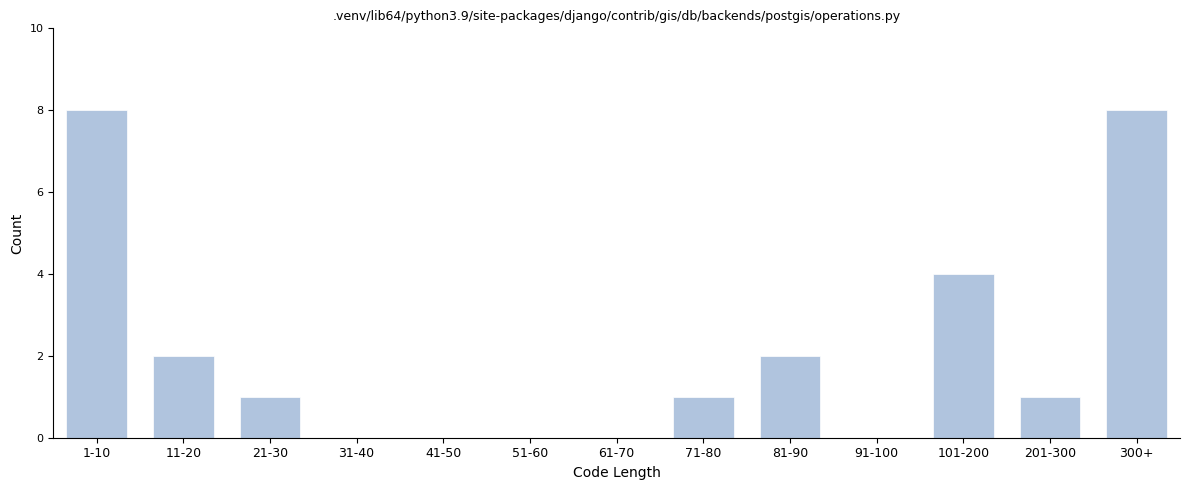

Reading left to right, what are all the values shown in this chart?

1-10=8	11-20=2	21-30=1	31-40=0	41-50=0	51-60=0	61-70=0	71-80=1	81-90=2	91-100=0	101-200=4	201-300=1	300+=8